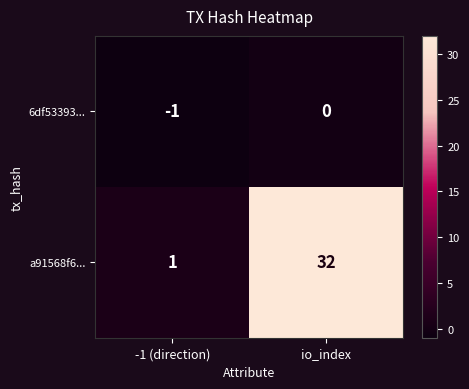

Is it true that a91568f6... equals 1 at -1 (direction)?

True